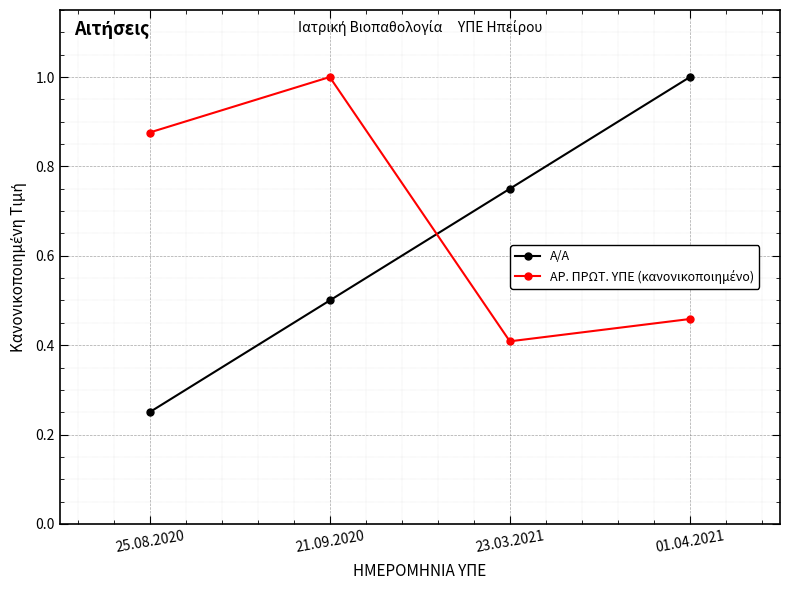

Which label corresponds to the smallest value in the chart?

25.08.2020